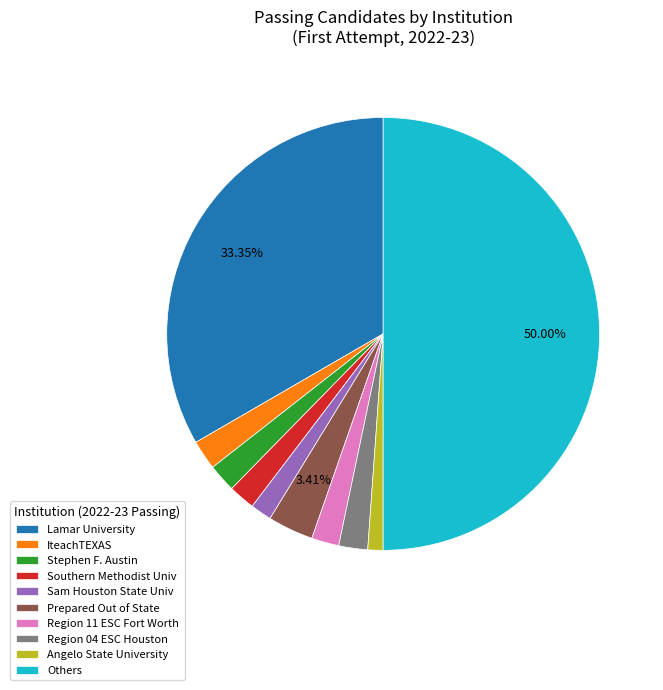

Count the number of slices in the pie.

10